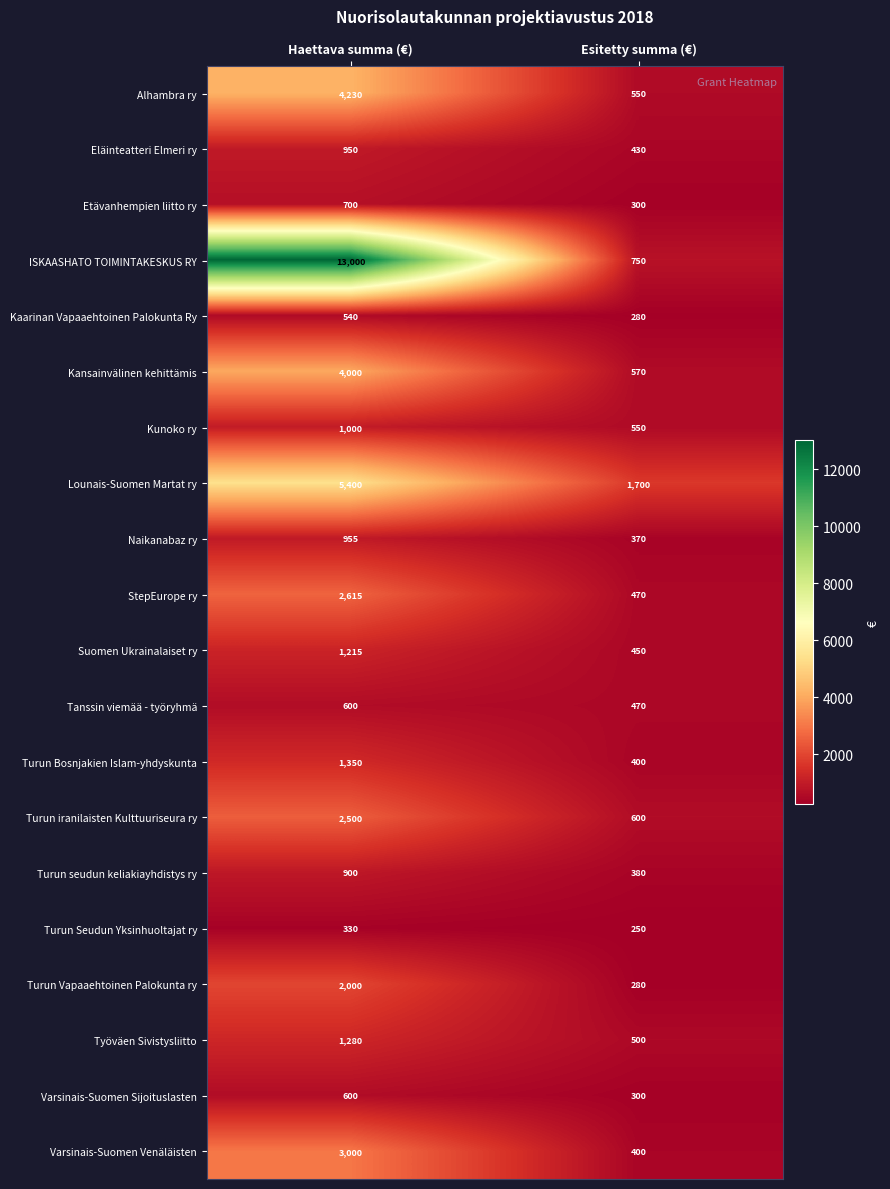

Rank the categories by Turun Seudun Yksinhuoltajat ry value from highest to lowest.

Haettava summa (€), Esitetty summa (€)